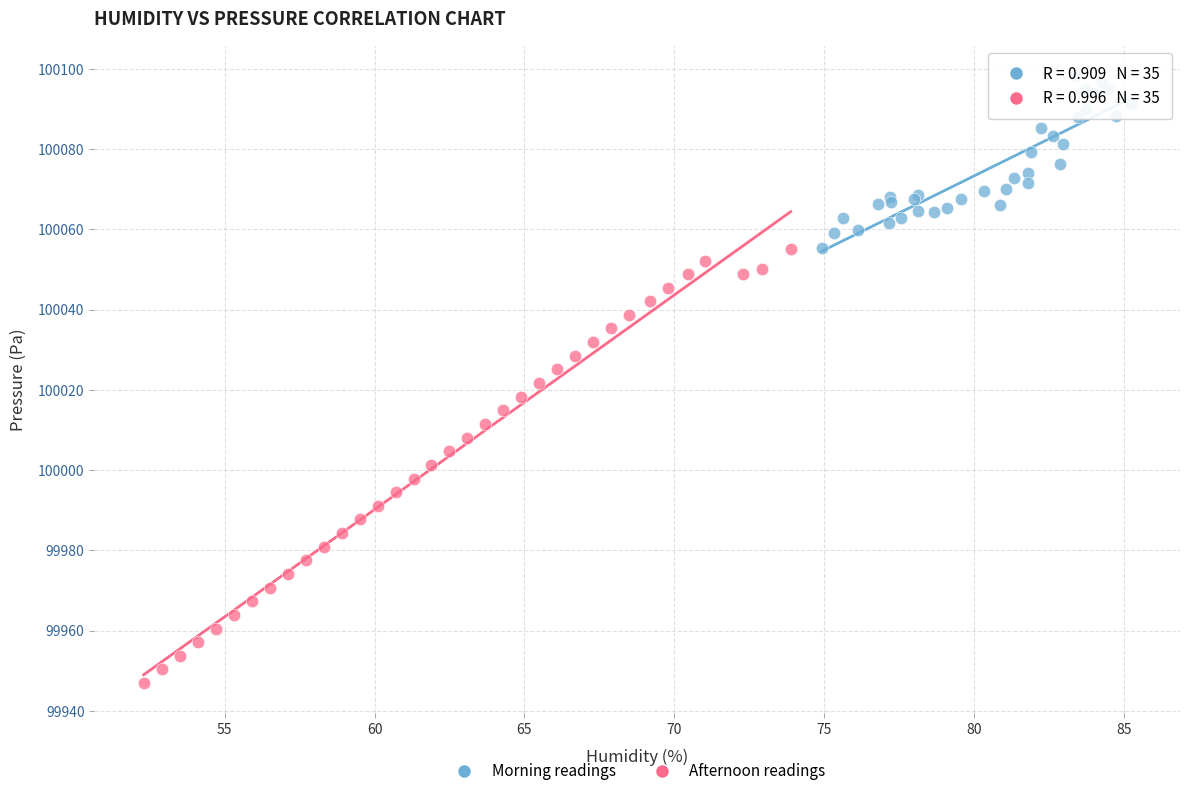

Which series contains the highest Y value?

Morning readings